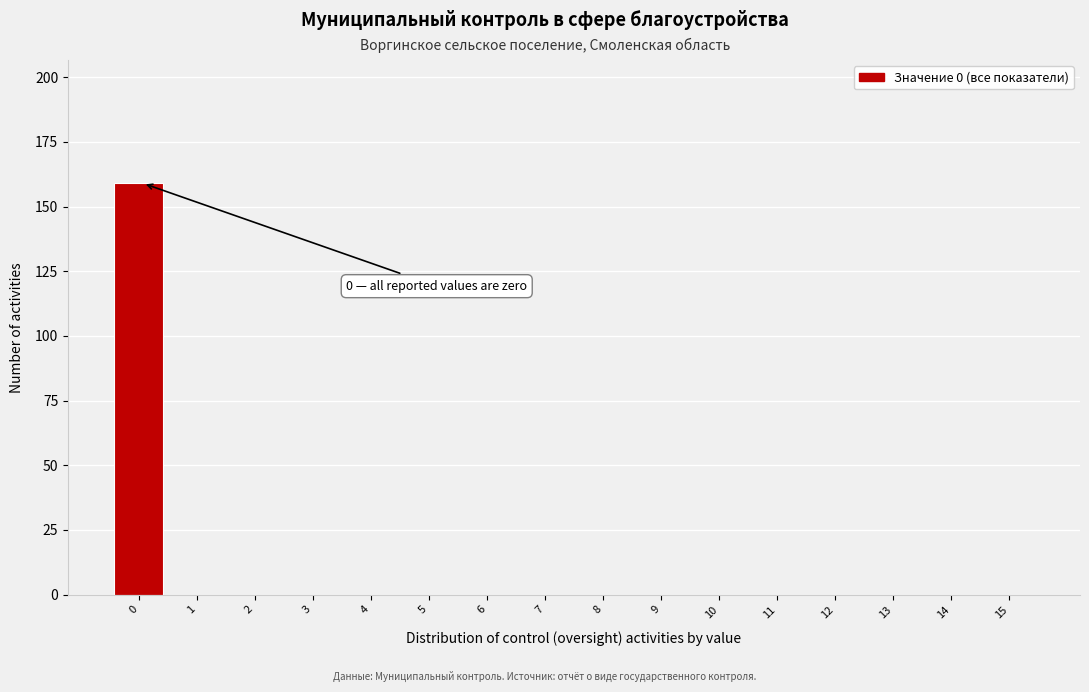

Reading left to right, extract all data points from this chart.

0=159	1=0	2=0	3=0	4=0	5=0	6=0	7=0	8=0	9=0	10=0	11=0	12=0	13=0	14=0	15=0